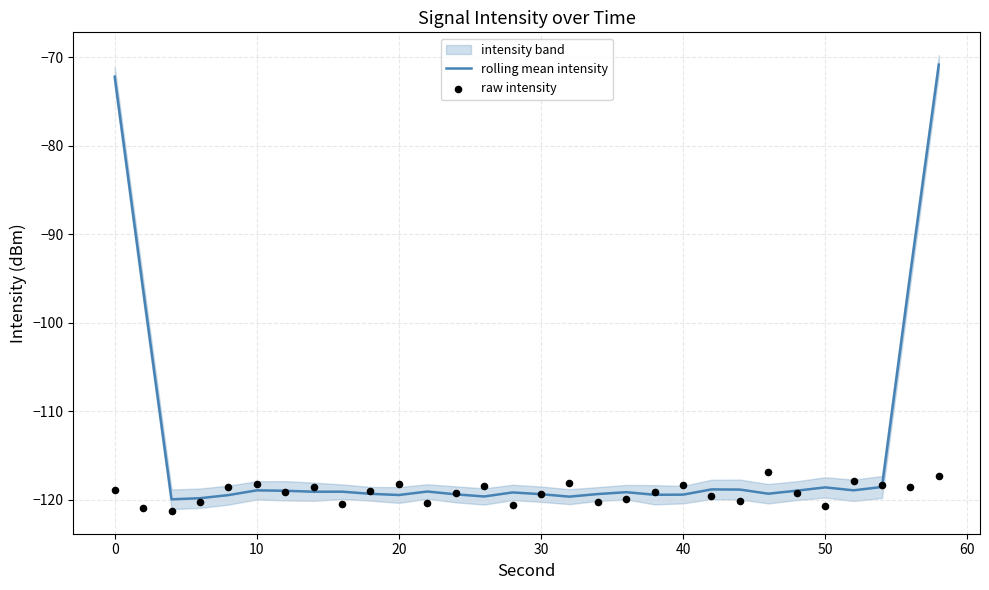

Which series reaches the minimum Y coordinate?

raw intensity